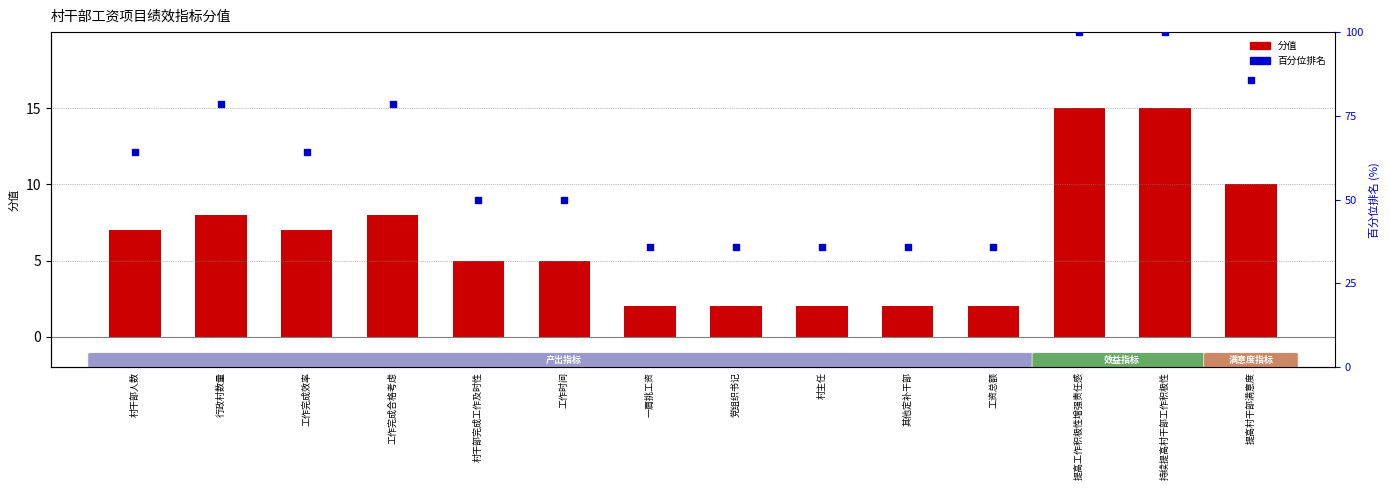

What are all the series names shown in the legend?

分值, 百分位排名